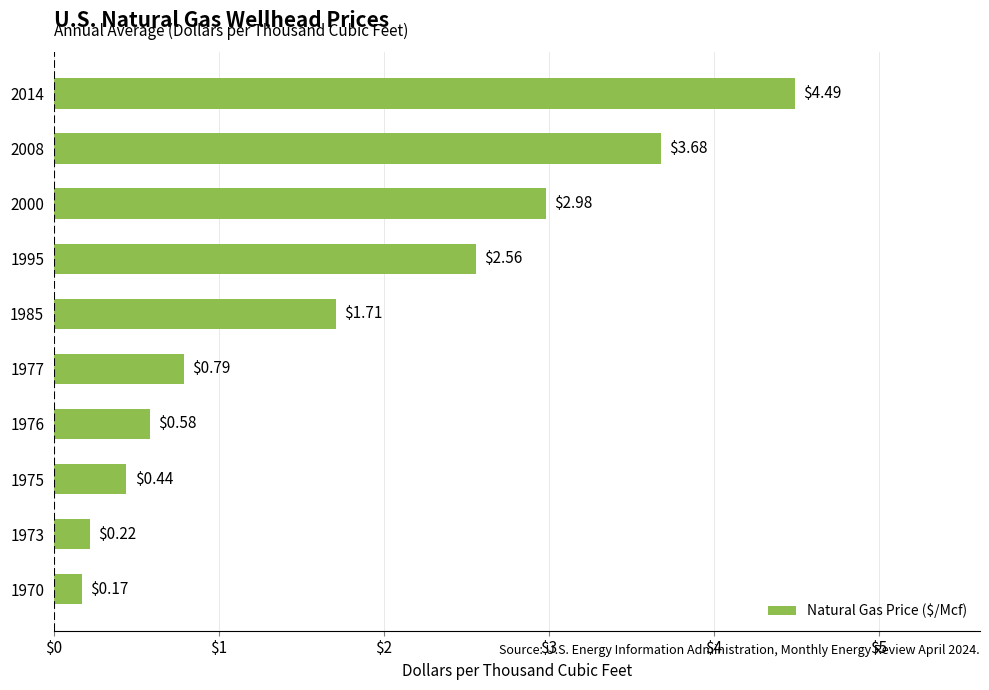

Rank the categories by value from highest to lowest.

2014, 2008, 2000, 1995, 1985, 1977, 1976, 1975, 1973, 1970